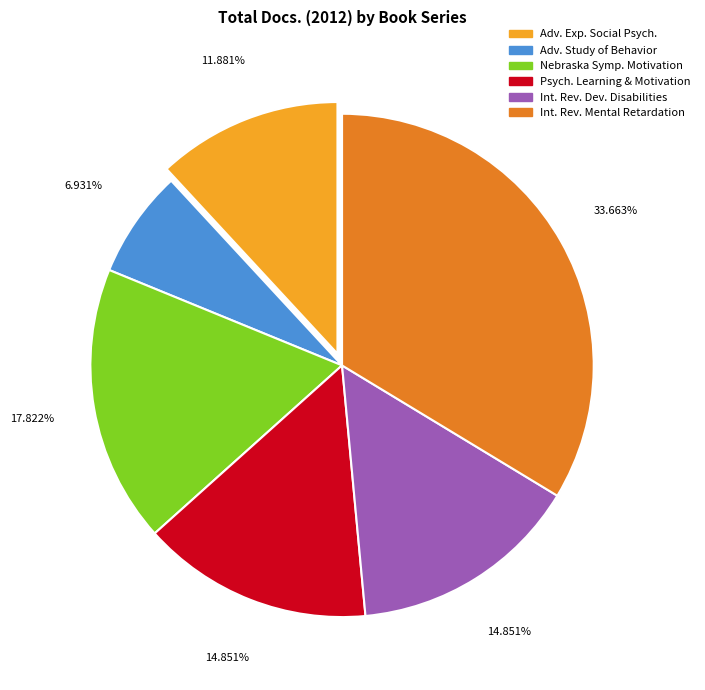

Does any single category account for the majority?

No